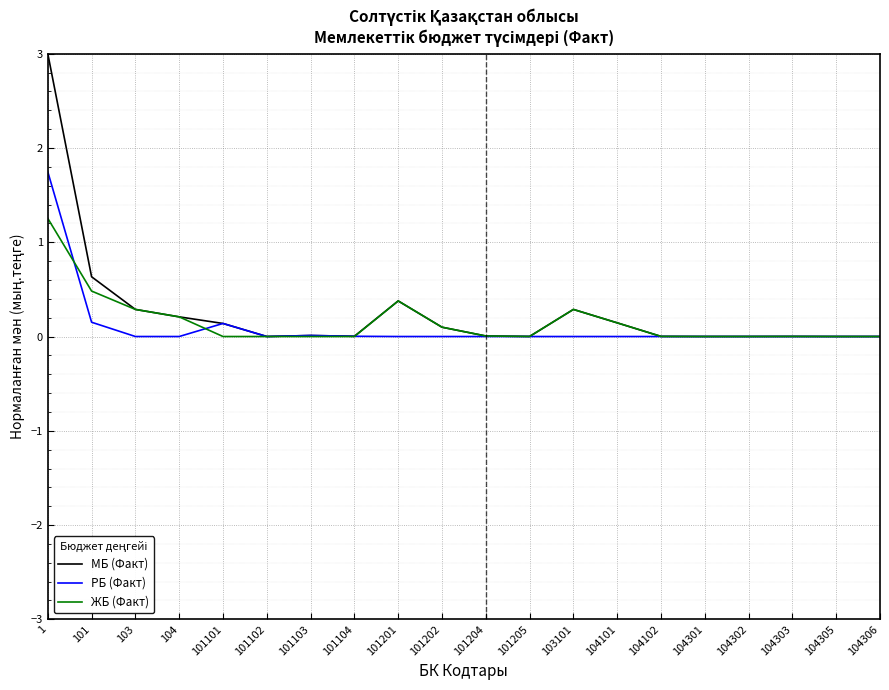

What are all the series names shown in the legend?

МБ (Факт), РБ (Факт), ЖБ (Факт)